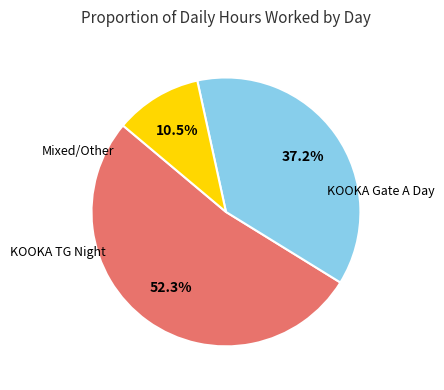

Is there a majority slice in this chart?

Yes